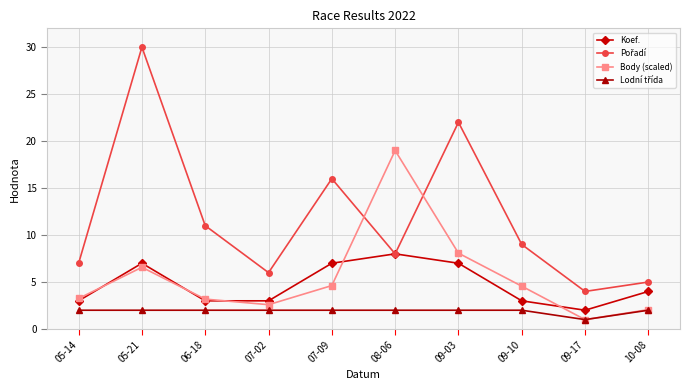

What is the spread (max minus min) of values at 08-06?

17.0